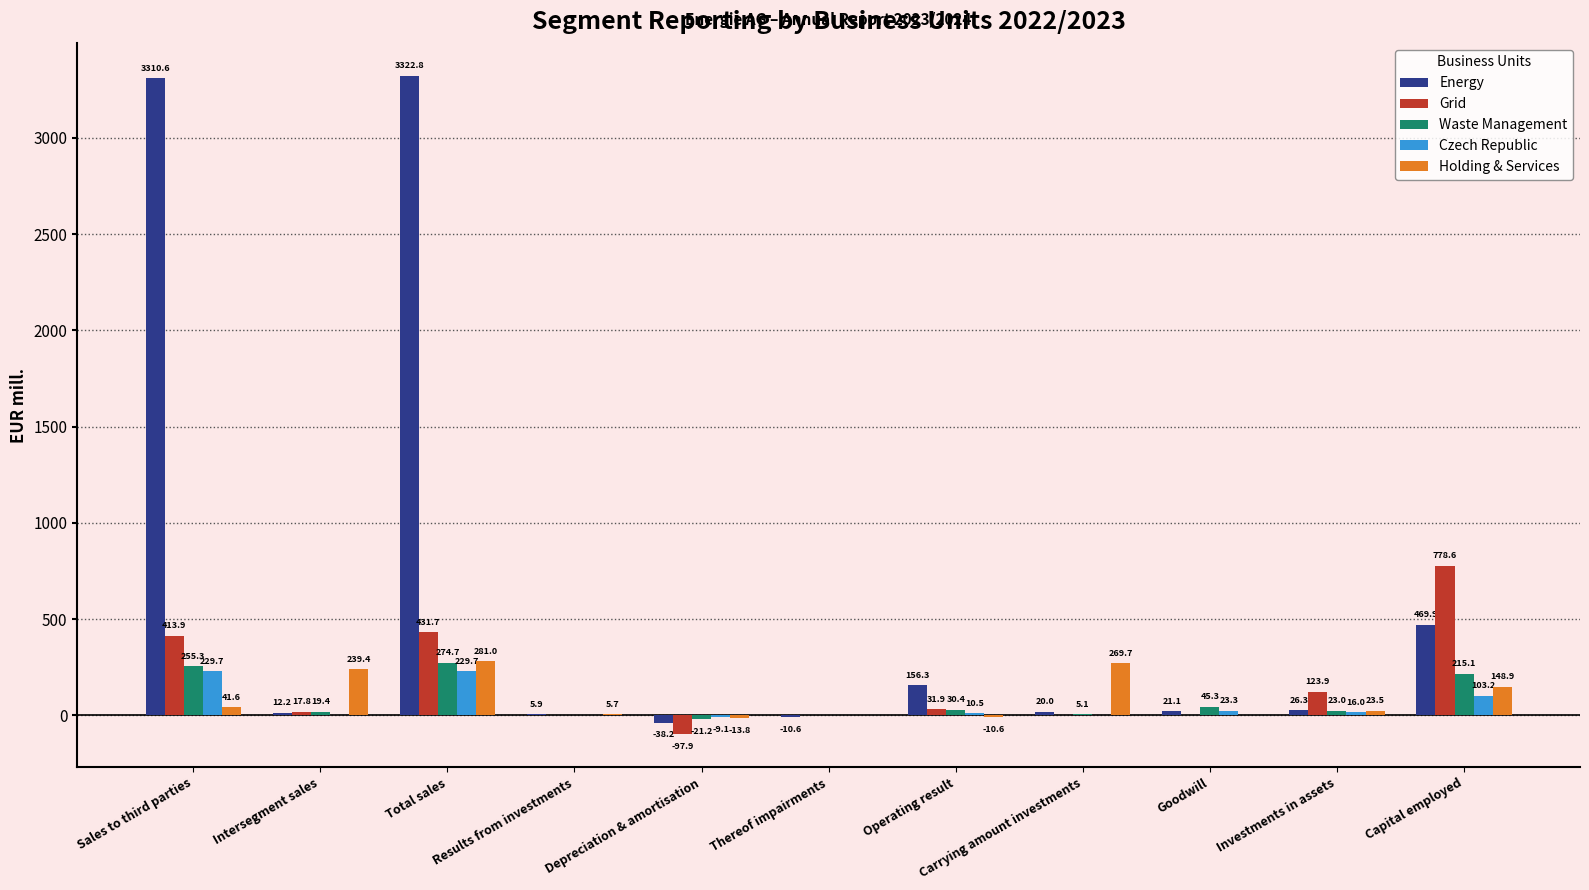

What is the average value of the Czech Republic series?

54.8